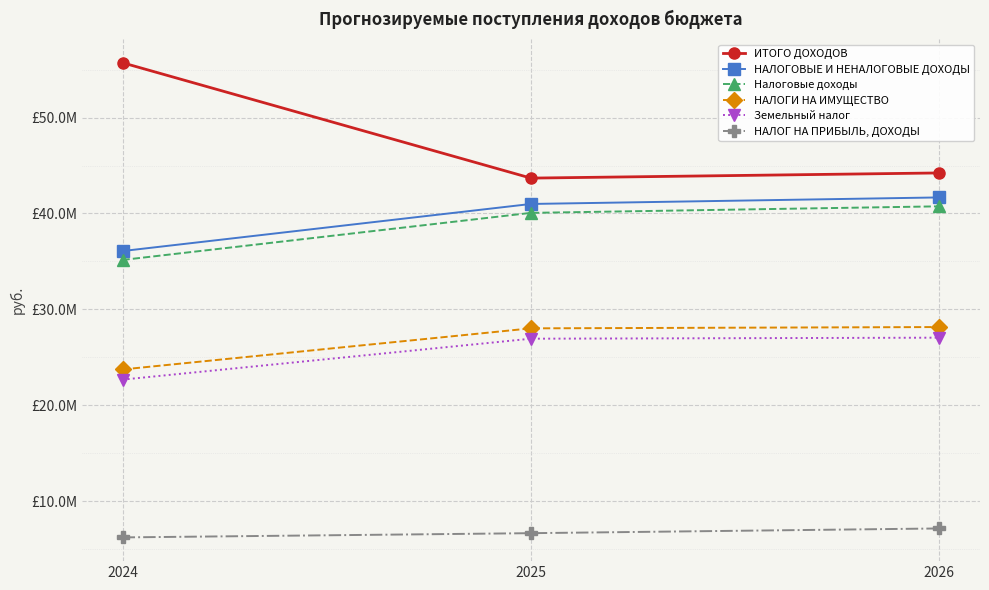

What are all the series names shown in the legend?

ИТОГО ДОХОДОВ, НАЛОГОВЫЕ И НЕНАЛОГОВЫЕ ДОХОДЫ, Налоговые доходы, НАЛОГИ НА ИМУЩЕСТВО, Земельный налог, НАЛОГ НА ПРИБЫЛЬ, ДОХОДЫ